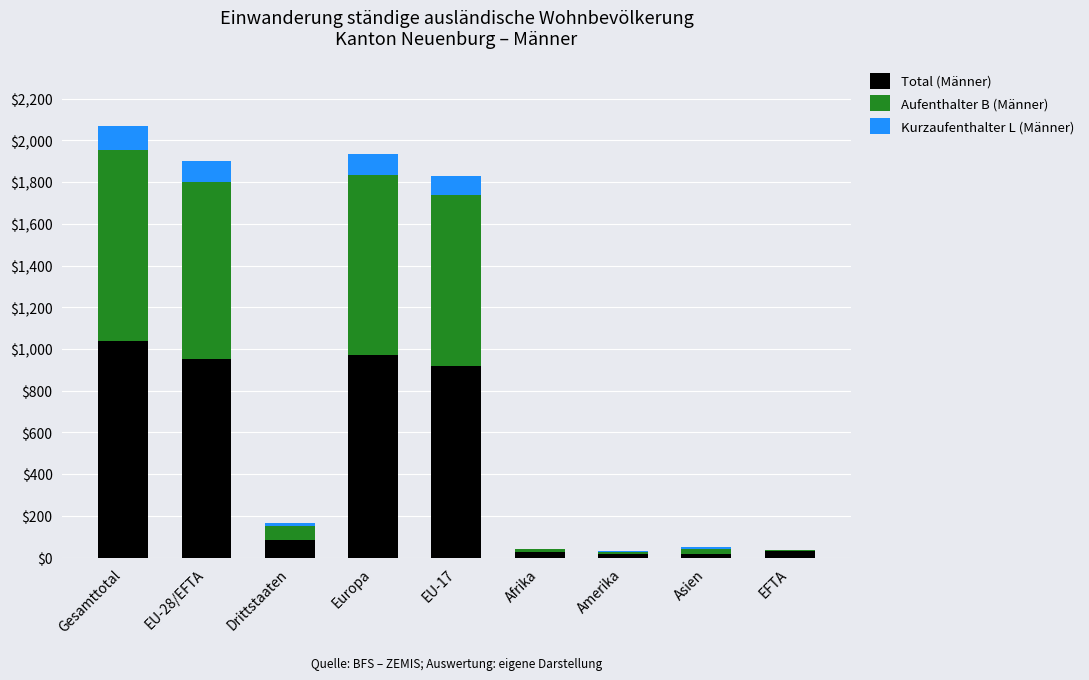

At which label does Total (Männer) reach its peak?

Gesamttotal